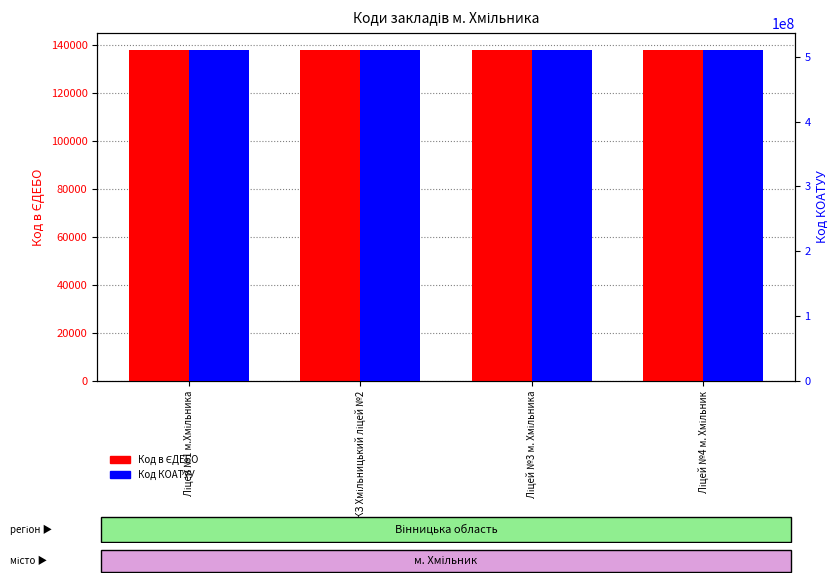

Reading left to right, transcribe all the data shown in this chart.

Код в ЄДЕБО: Ліцей №1 м.Хмільника=138147	КЗ Хмільницький ліцей №2=138230	Ліцей №3 м. Хмільника=138263	Ліцей №4 м. Хмільник=138231
Код КОАТУУ: Ліцей №1 м.Хмільника=510900000	КЗ Хмільницький ліцей №2=510900000	Ліцей №3 м. Хмільника=510900000	Ліцей №4 м. Хмільник=510900000